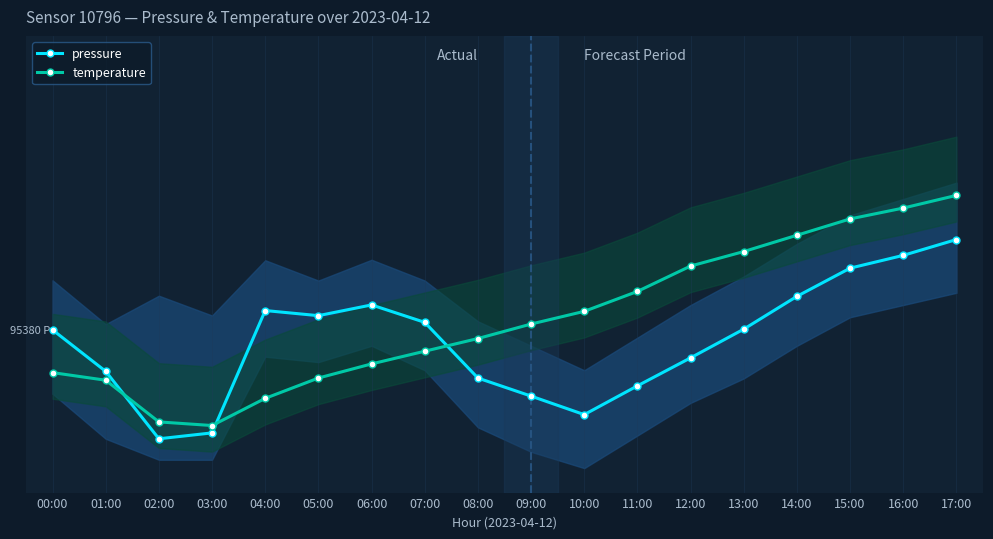

What is the difference between the maximum and second lowest values in the temperature series?

0.7